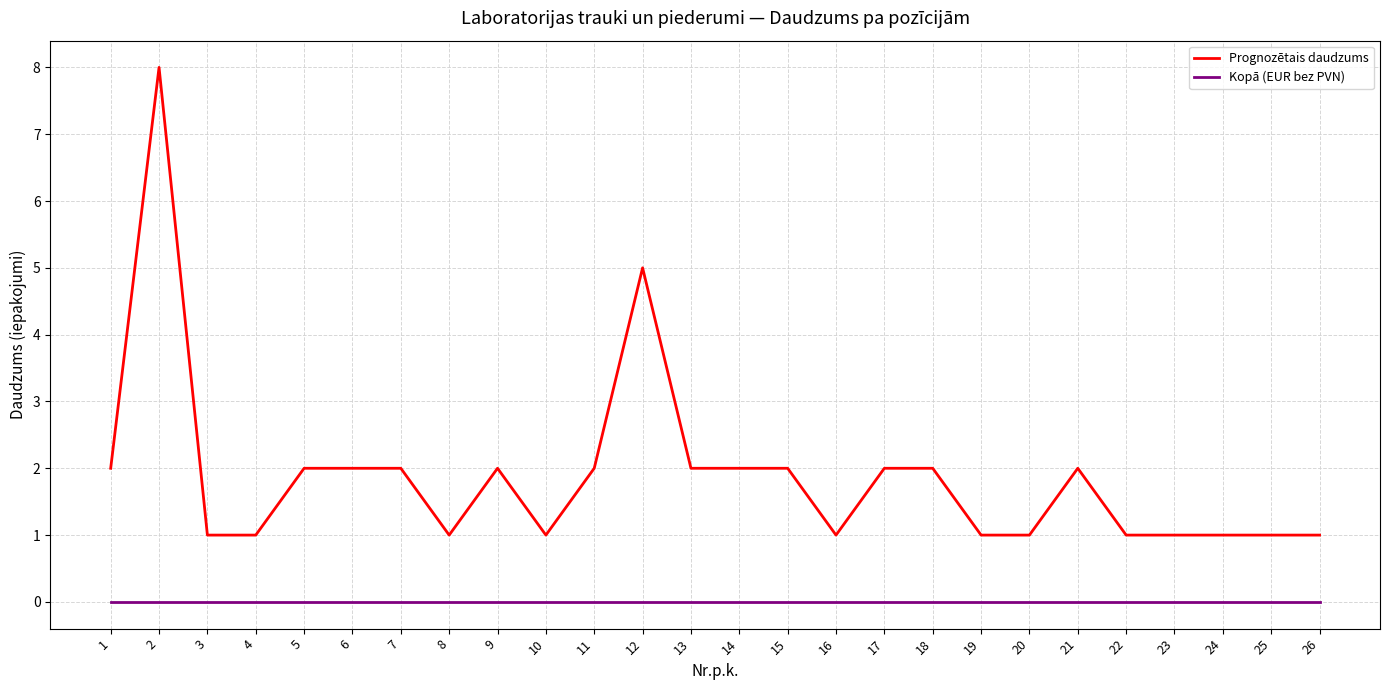

The Prognozētais daudzums series shows 1 at 14. True or false?

False